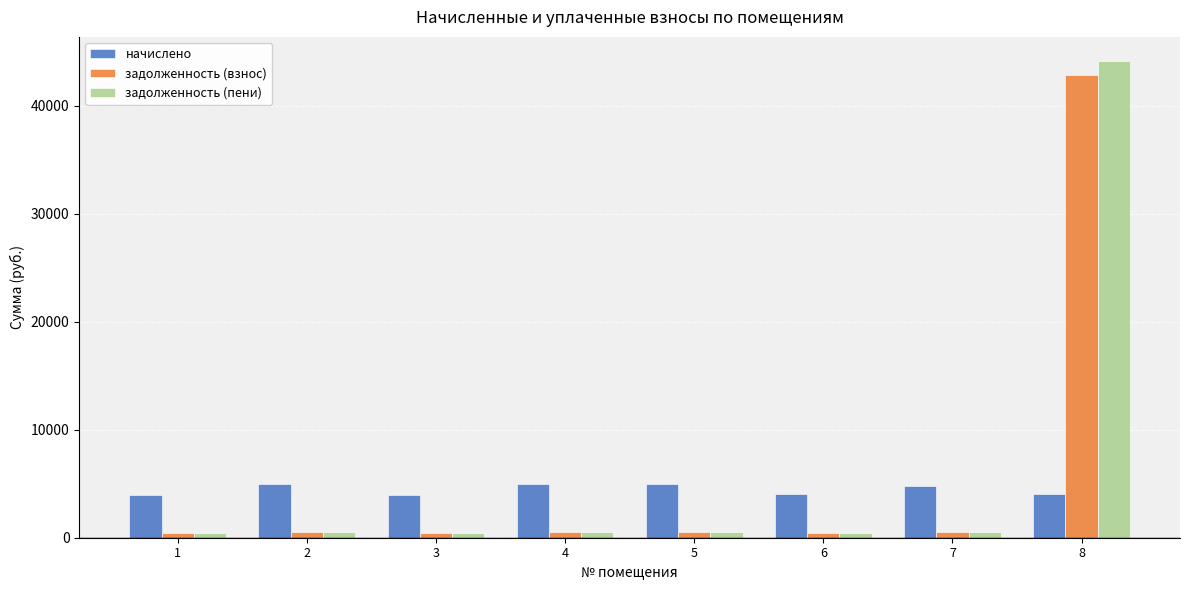

What value does the задолженность (взнос) series have at 3?

437.1